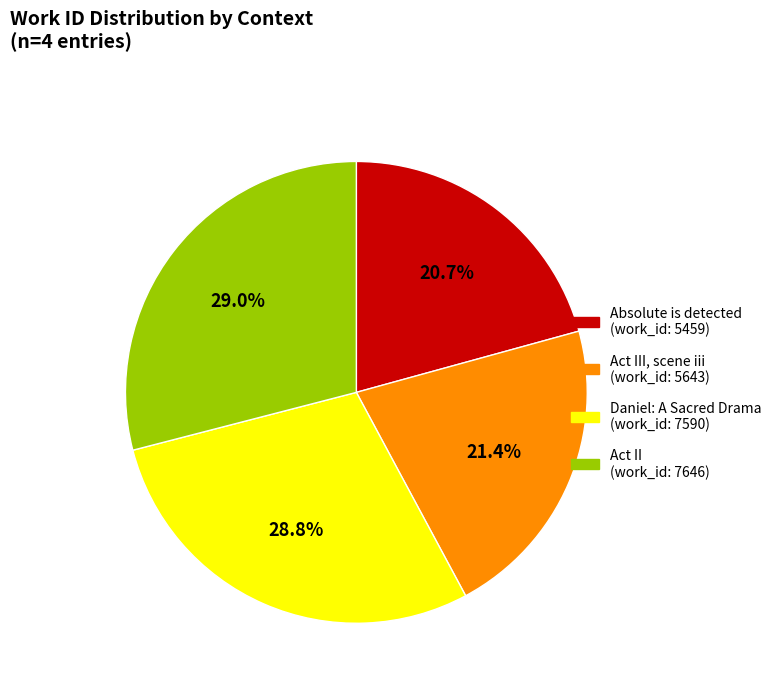

Is there a majority slice in this chart?

No